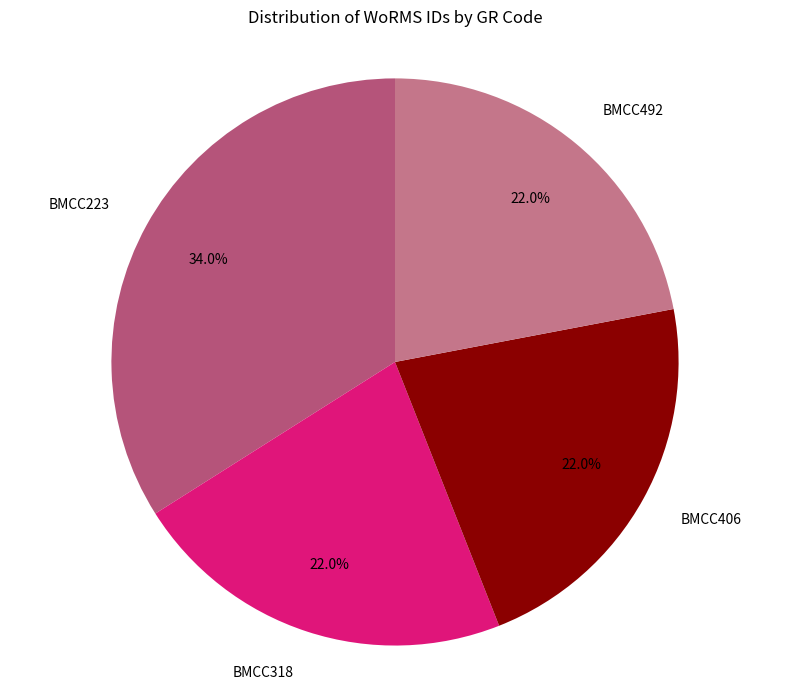

Does any single category account for the majority?

No